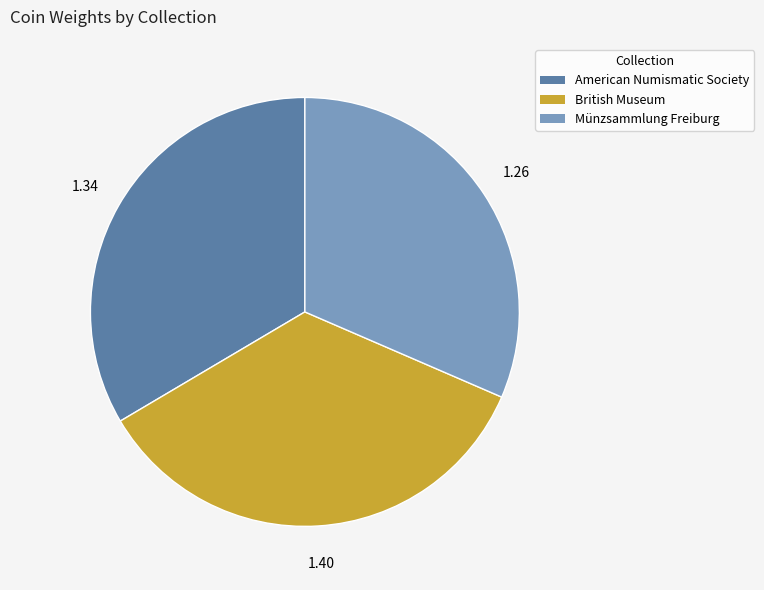

Is American Numismatic Society the majority of the pie?

No